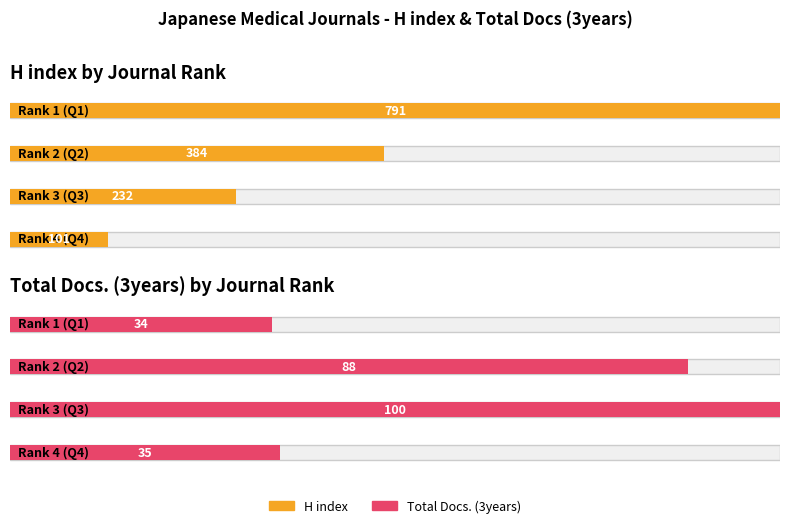

Which series has the largest total across all categories?

H index